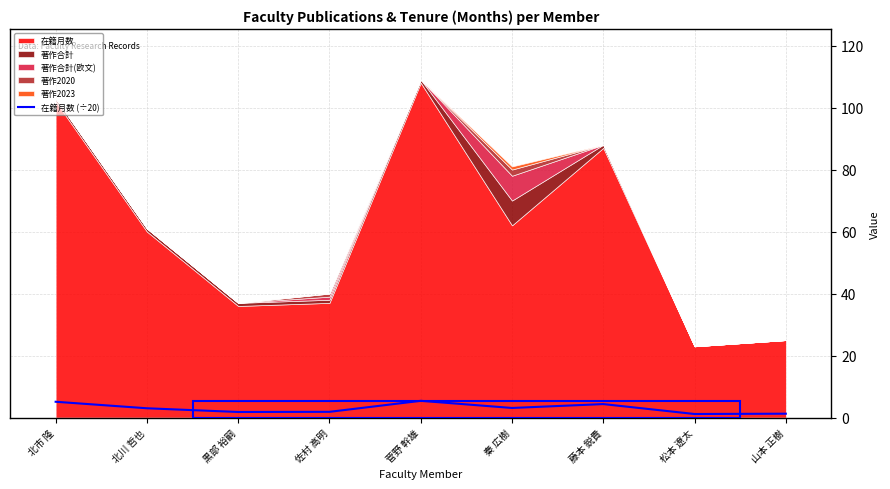

True or false: 在籍月数 (÷20) has a value of 3.1 at 秦 広樹.

True